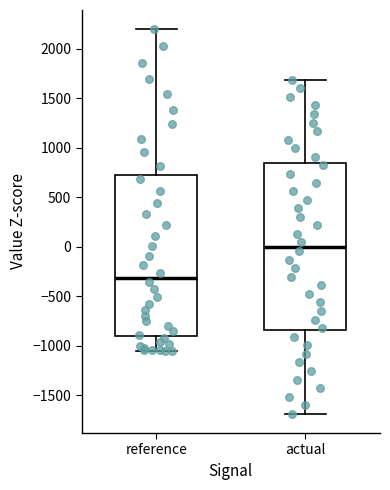

Reading left to right, read every box against the y-axis: the position of its median line, the range the box covers, and the ends of its whiskers. The values are not printed on the chart, so give them approximately, as read against the axis.

reference: median -300, box -900 to 700, whiskers -1050 to 2200
actual: median 0, box -850 to 850, whiskers -1700 to 1700